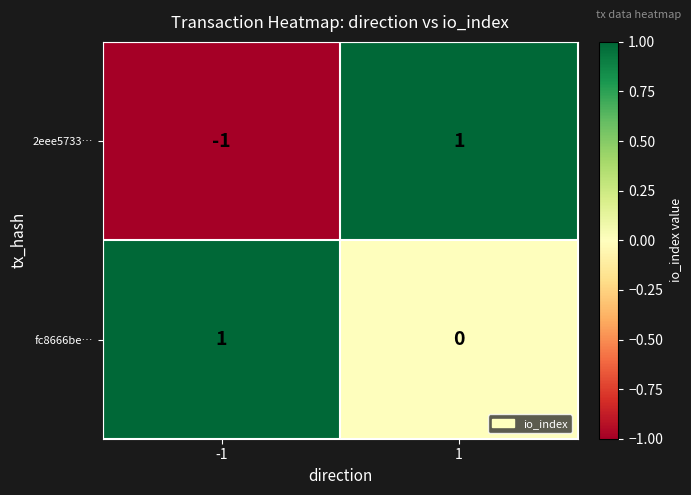

Between -1 and 1, which series saw the biggest shift?

2eee5733…